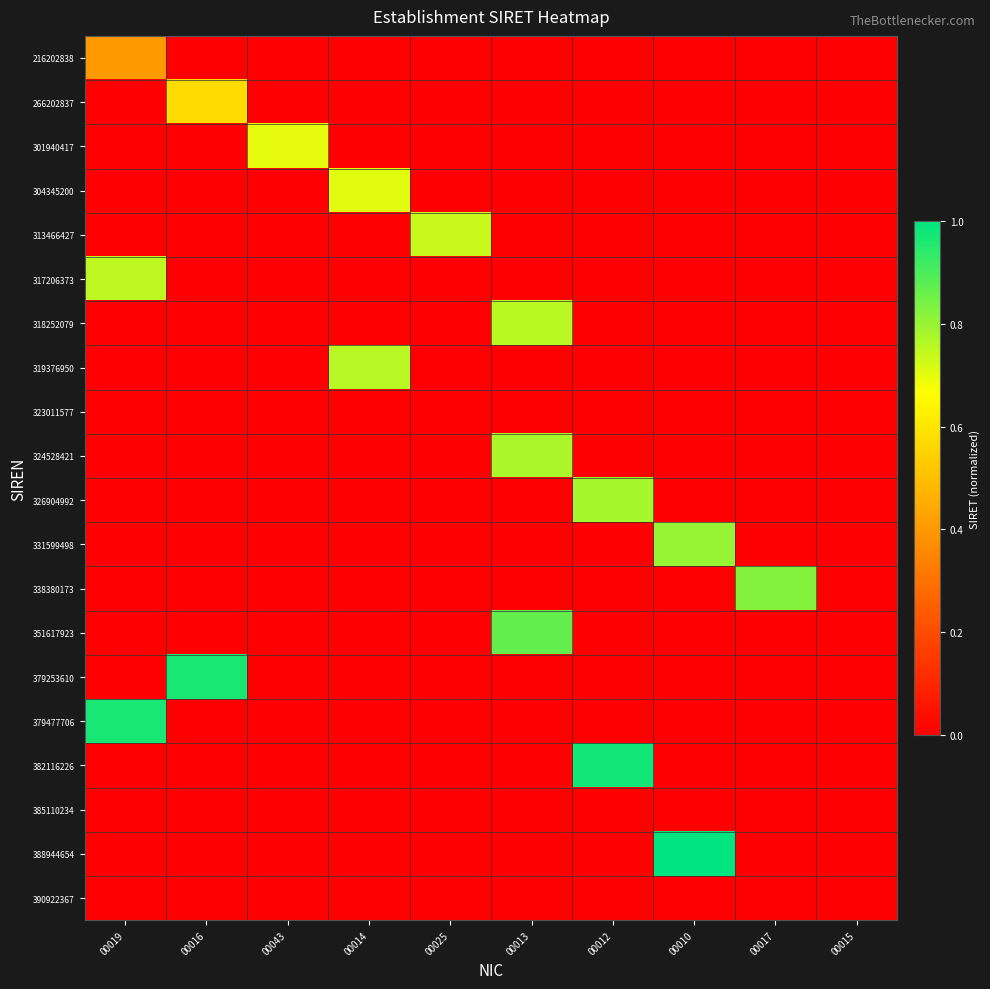

What is the difference between the highest and lowest values at 00012?

1.0